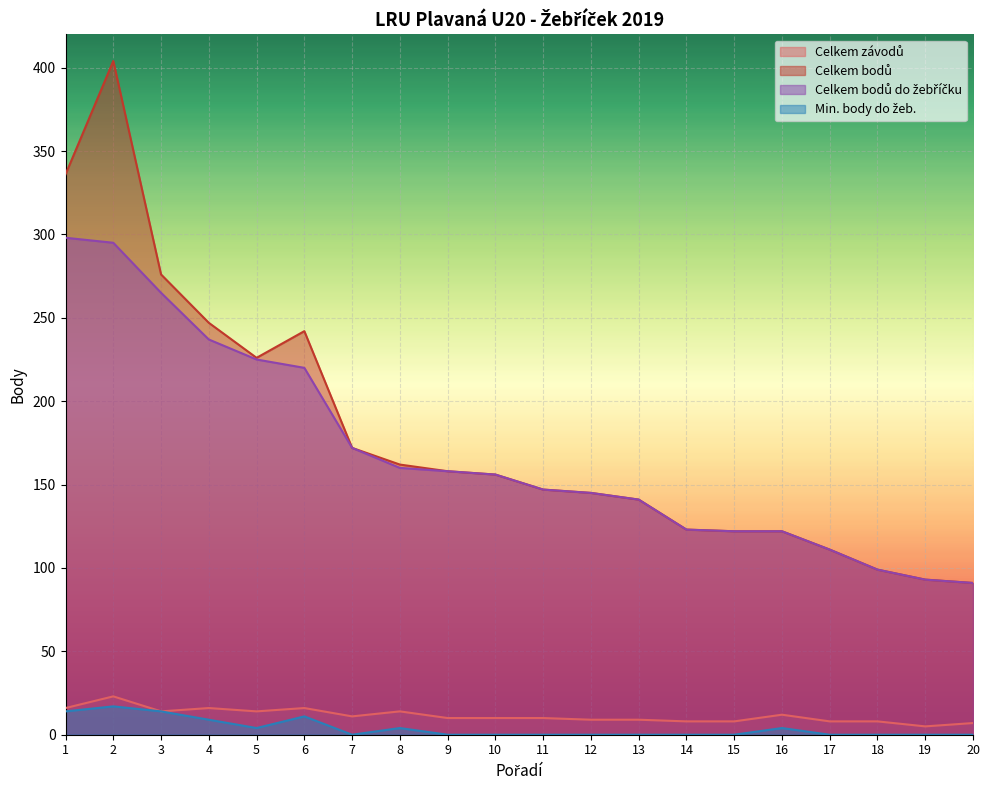

At which category does Celkem závodů reach its first local valley?

3